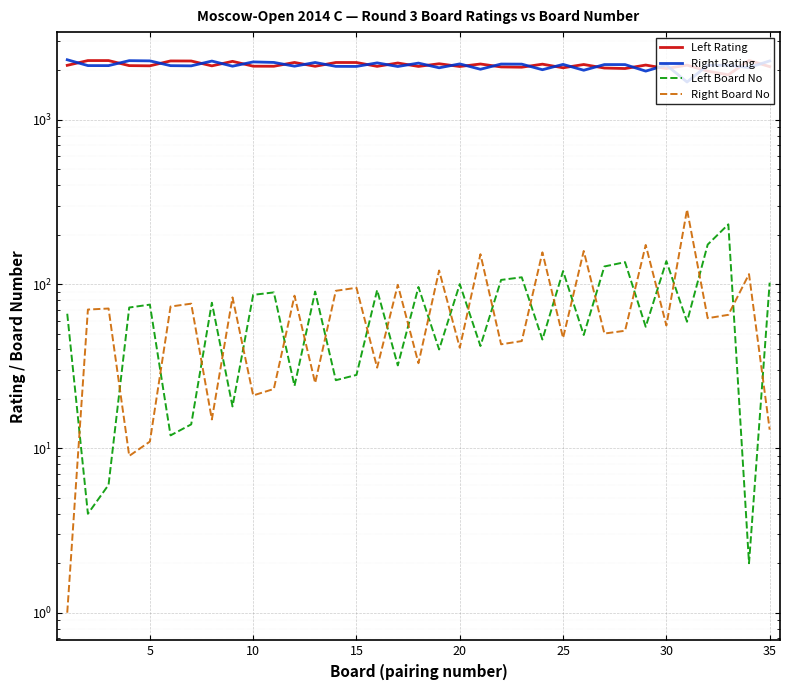

The Right Rating series shows 508 at 28. True or false?

False